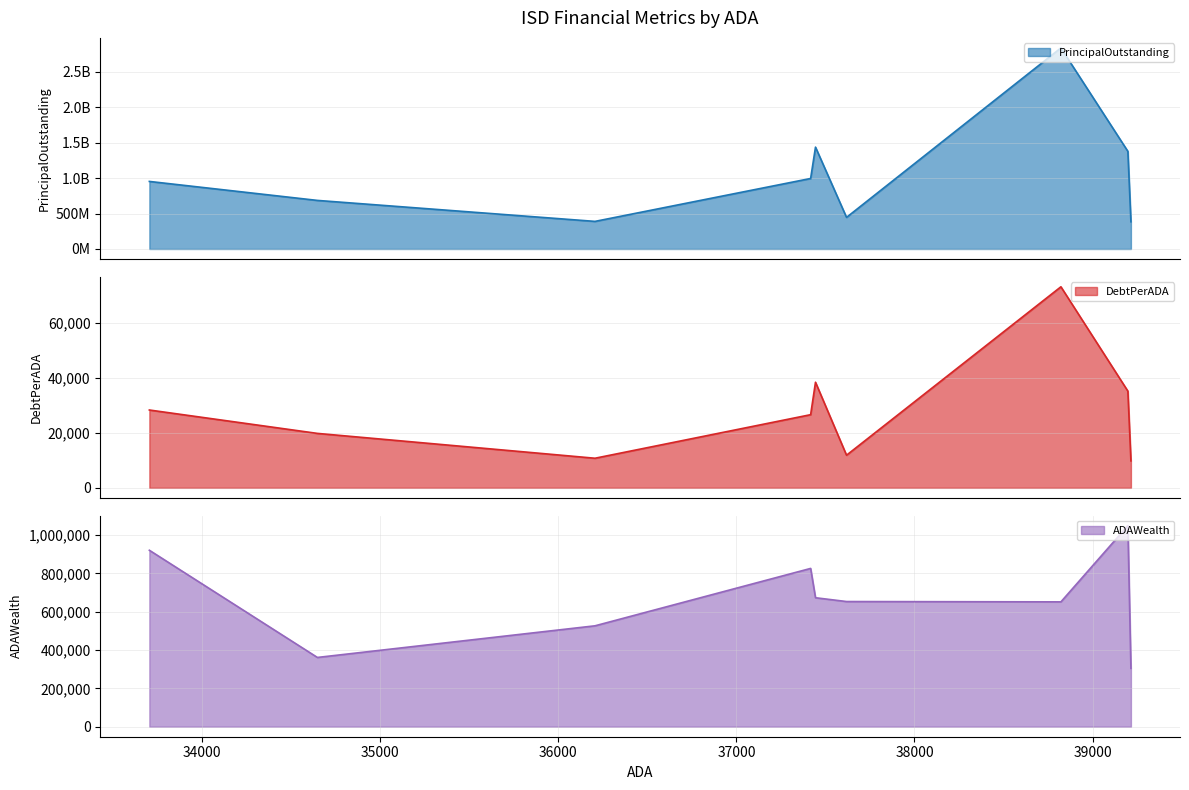

What is the highest value of the DebtPerADA series?

73010.9